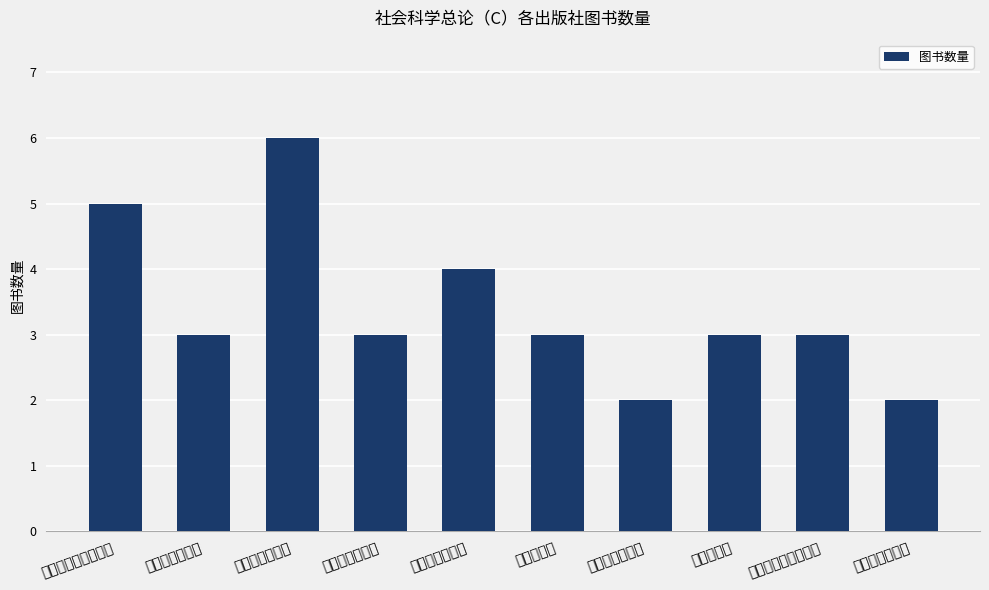

What is the ratio of the value at 知识产权出版社 to the value at 人民邮电出版社?

0.3